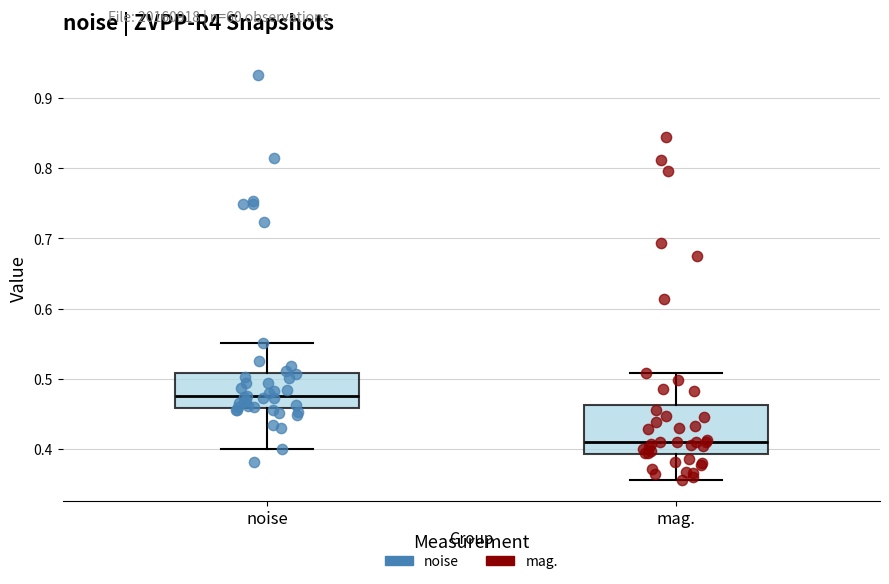

Where does the median line of the box for noise sit on the y-axis? The values are not printed on the chart, so give them approximately, as read against the axis.

0.48